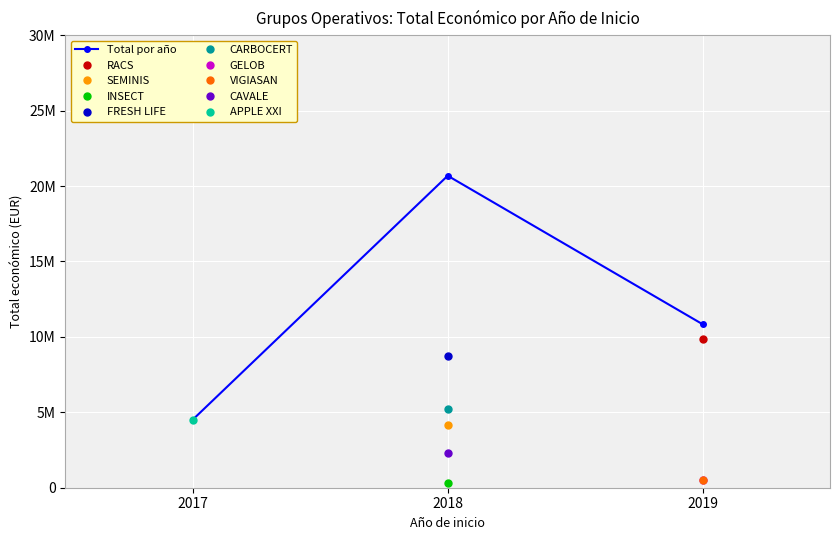

Reading left to right, extract all data points from this chart.

2017=4520649	2018=20682603	2019=10839135